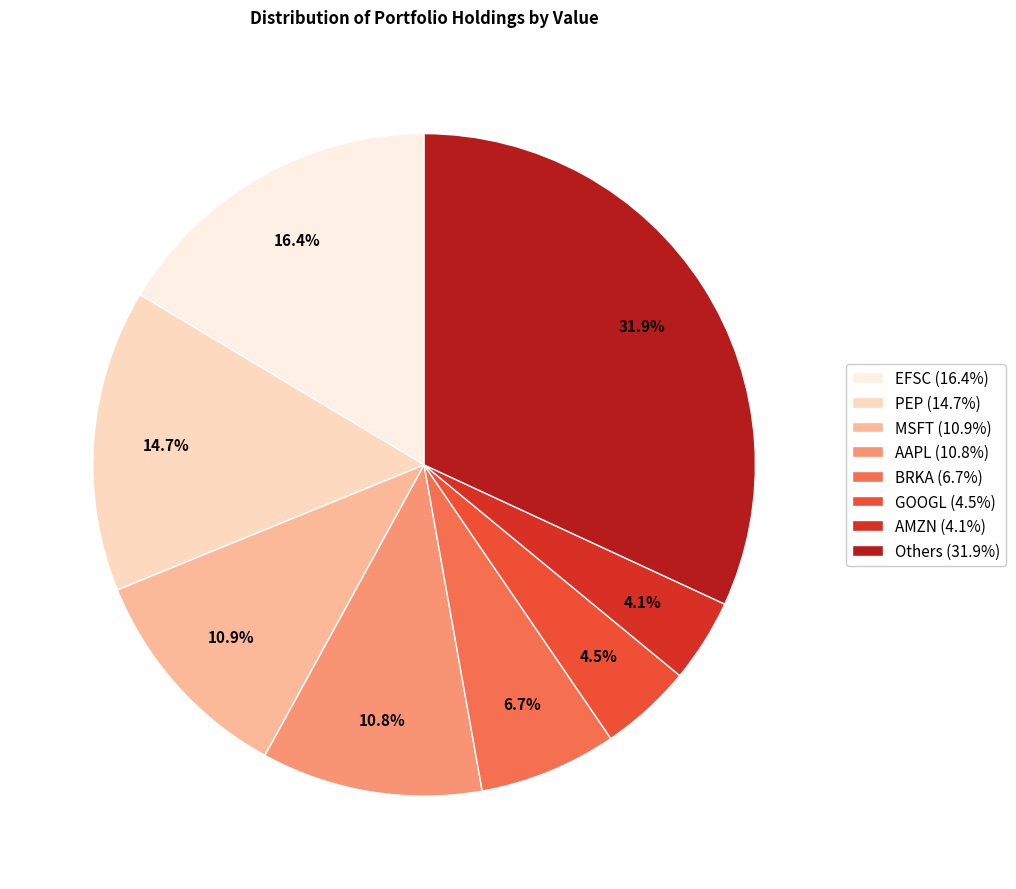

Is there any slice that represents more than half of the pie?

No